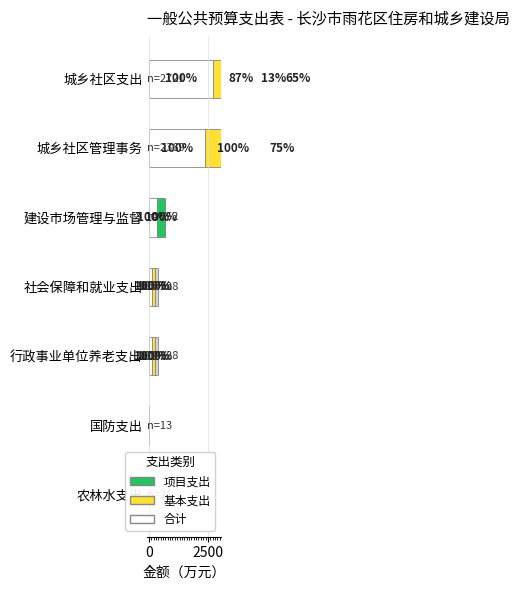

The value of 项目支出 at 城乡社区管理事务 is 230.3. True or false?

False